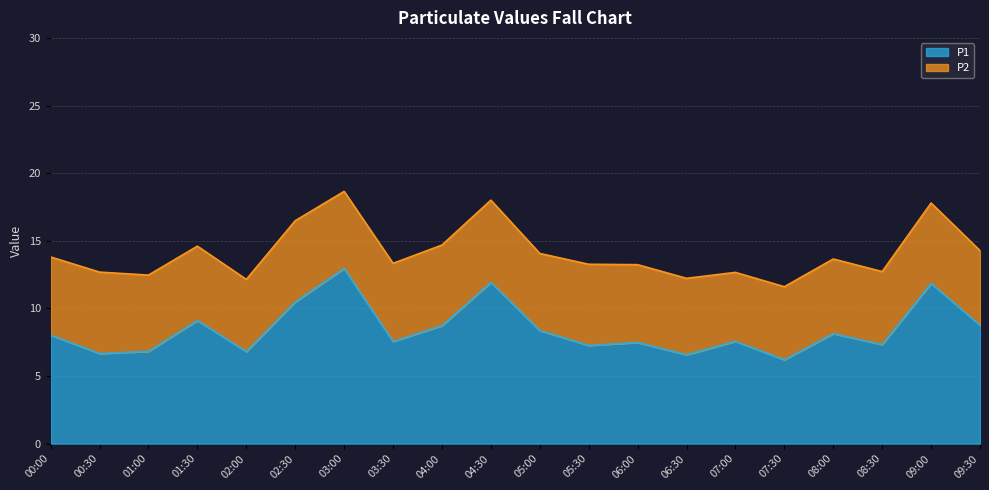

What is the difference between the P1 values at 02:00 and 08:00?

1.3